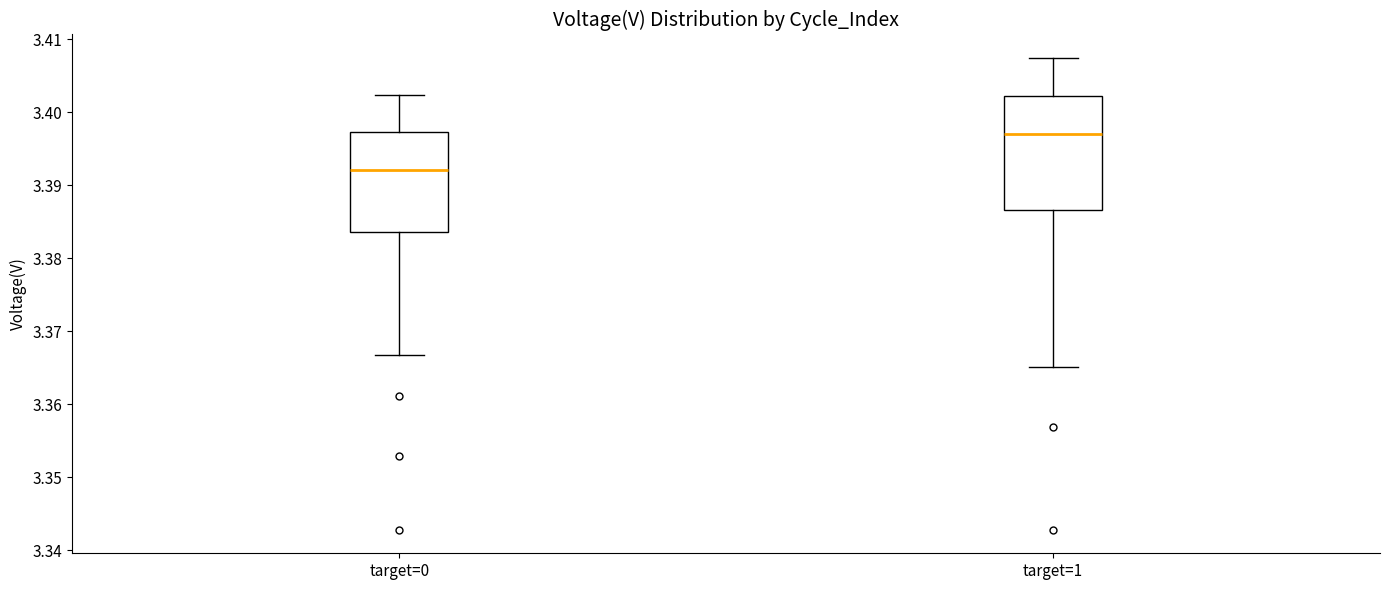

Which box's median line is the lowest?

target=0